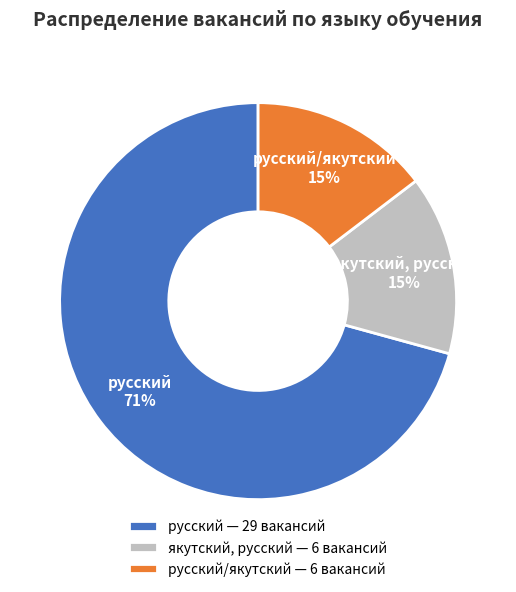

What is the largest slice in the pie chart?

русский